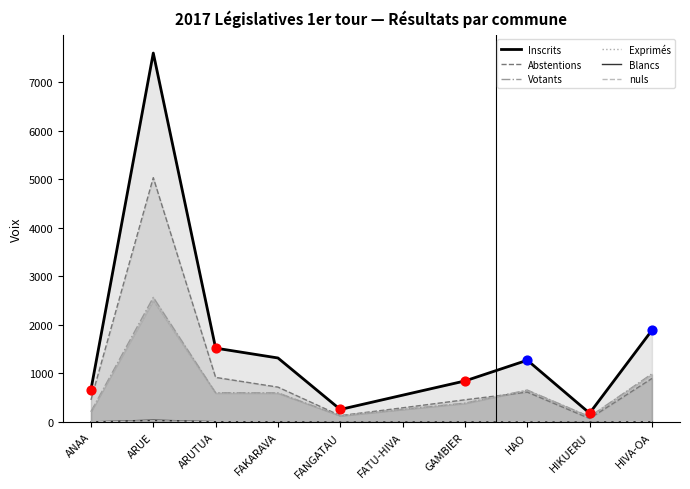

What is the total value across all series at FANGATAU?

643